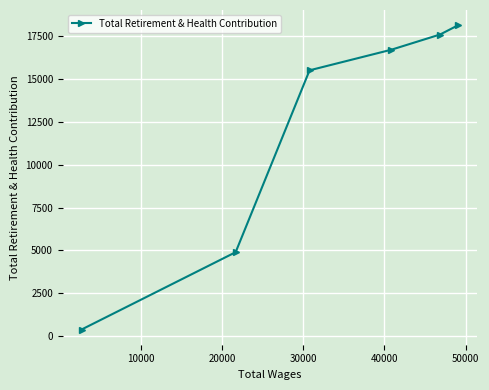

What is the sum of all values?

73276